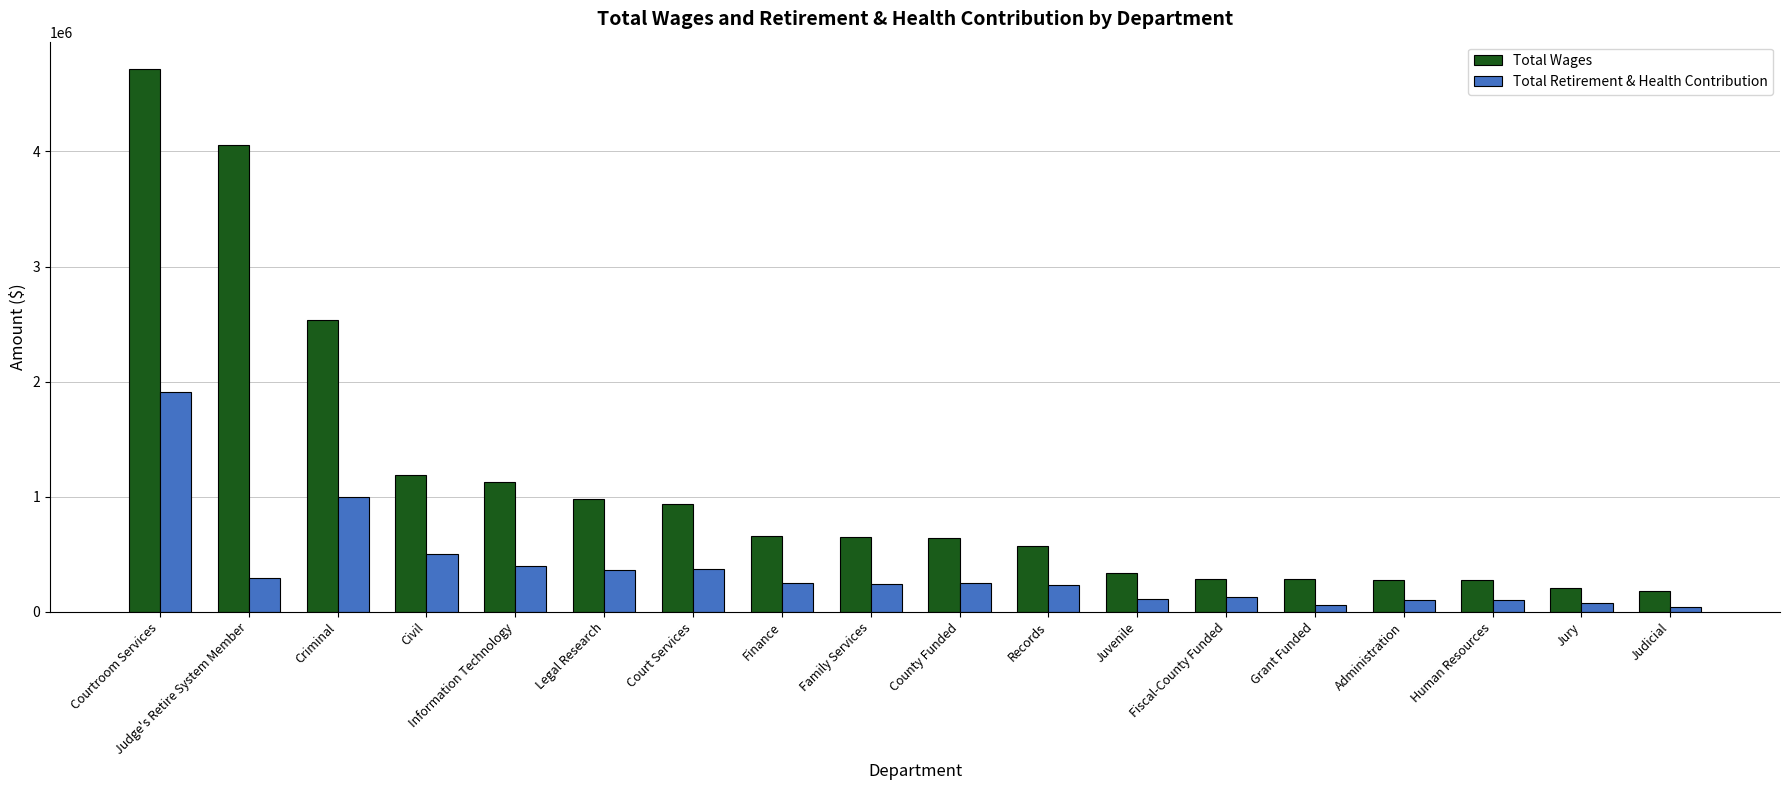

What is the value of the Total Retirement & Health Contribution bar at the 13th from the left?

130320